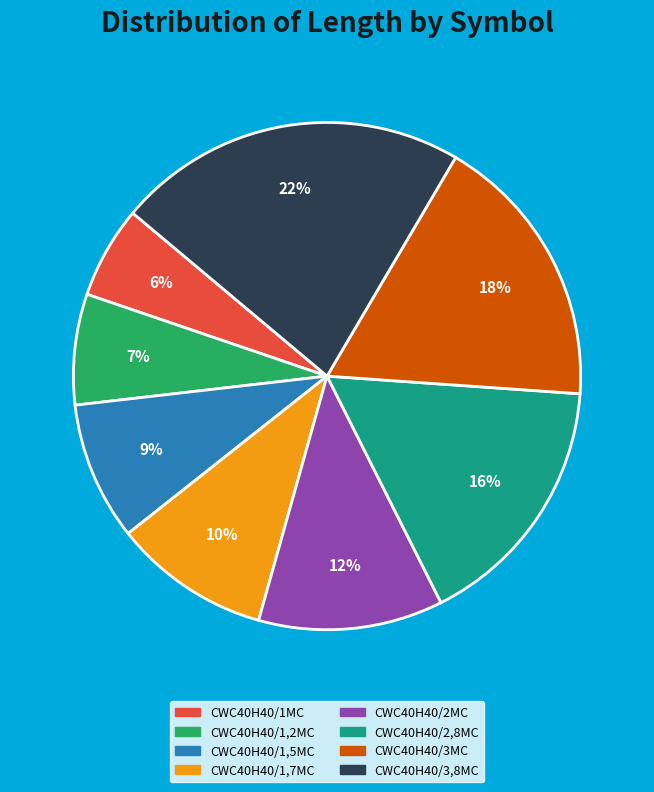

Is CWC40H40/3,8MC the majority of the pie?

No